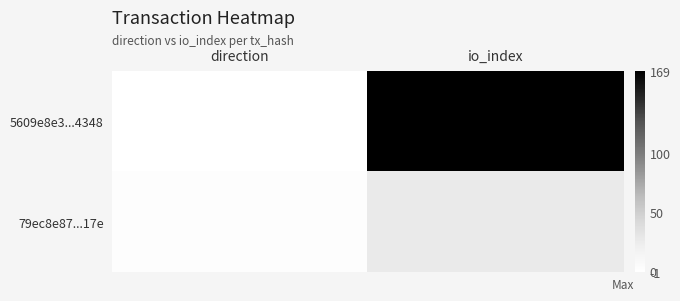

At which category does the chart reach its peak across all series?

io_index